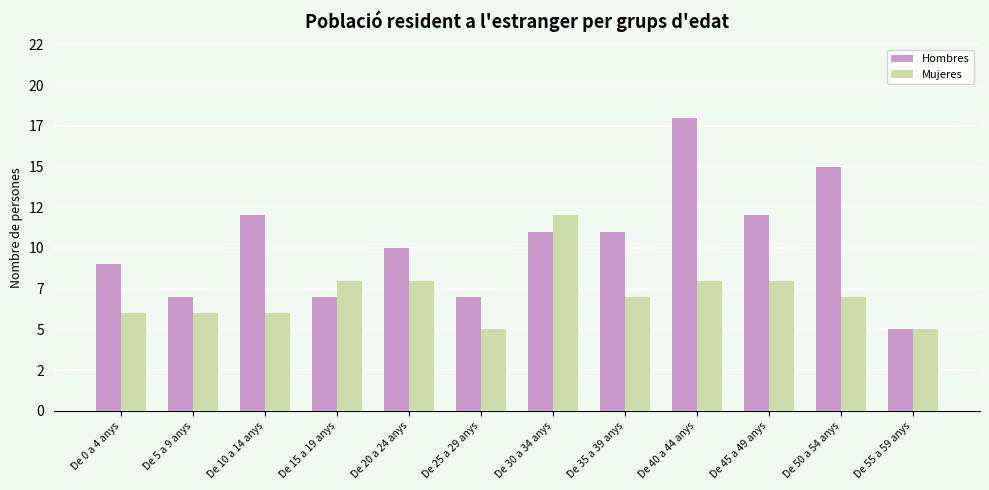

Reading right to left, extract all data points from this chart.

Hombres: De 55 a 59 anys=5	De 50 a 54 anys=15	De 45 a 49 anys=12	De 40 a 44 anys=18	De 35 a 39 anys=11	De 30 a 34 anys=11	De 25 a 29 anys=7	De 20 a 24 anys=10	De 15 a 19 anys=7	De 10 a 14 anys=12	De 5 a 9 anys=7	De 0 a 4 anys=9
Mujeres: De 55 a 59 anys=5	De 50 a 54 anys=7	De 45 a 49 anys=8	De 40 a 44 anys=8	De 35 a 39 anys=7	De 30 a 34 anys=12	De 25 a 29 anys=5	De 20 a 24 anys=8	De 15 a 19 anys=8	De 10 a 14 anys=6	De 5 a 9 anys=6	De 0 a 4 anys=6